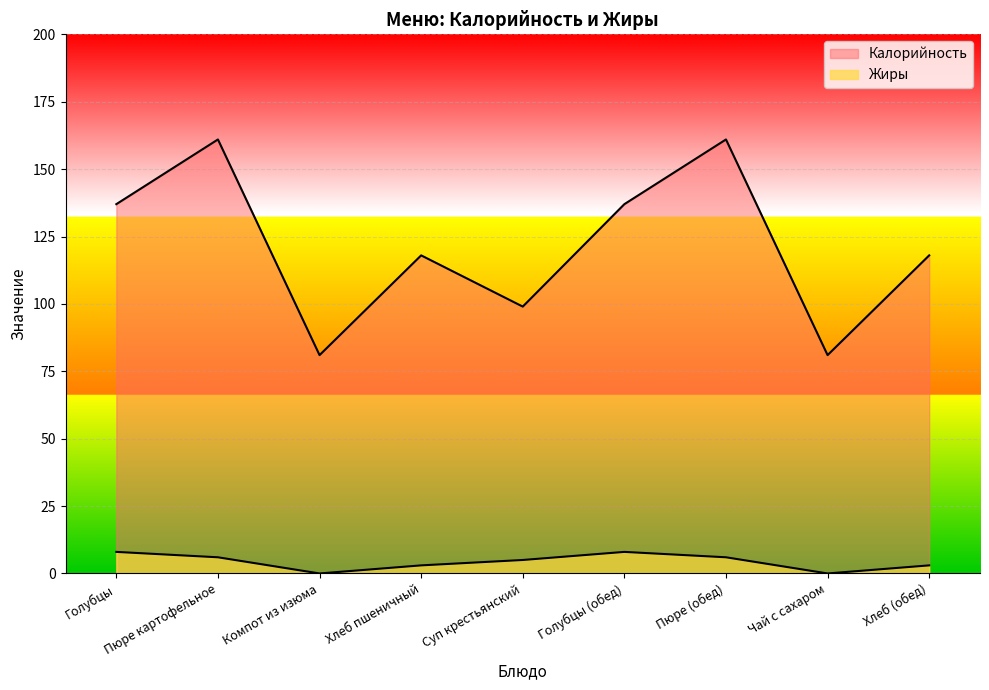

What is the label of the 5th point from the left?

Суп крестьянский